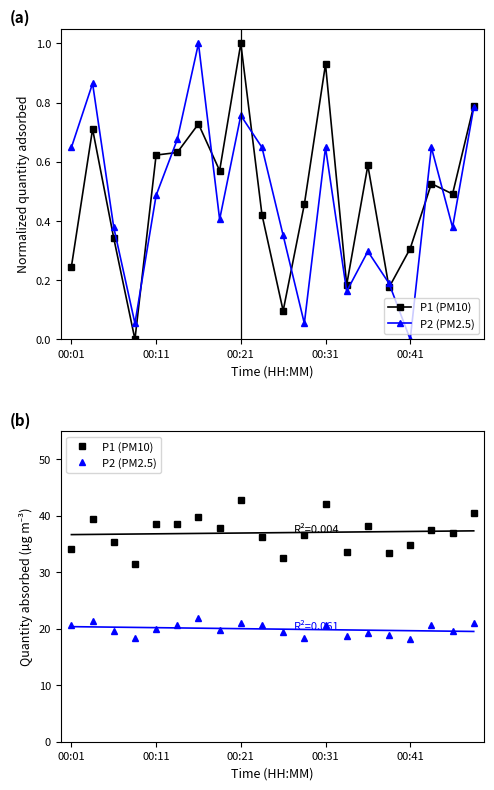

List the labels in order of P2 (PM2.5) value, largest first.

6, 00:11, 19, 8, 5, 00:01, 9, 12, 17, 00:41, 7, 00:21, 18, 10, 14, 15, 13, 00:31, 11, 16